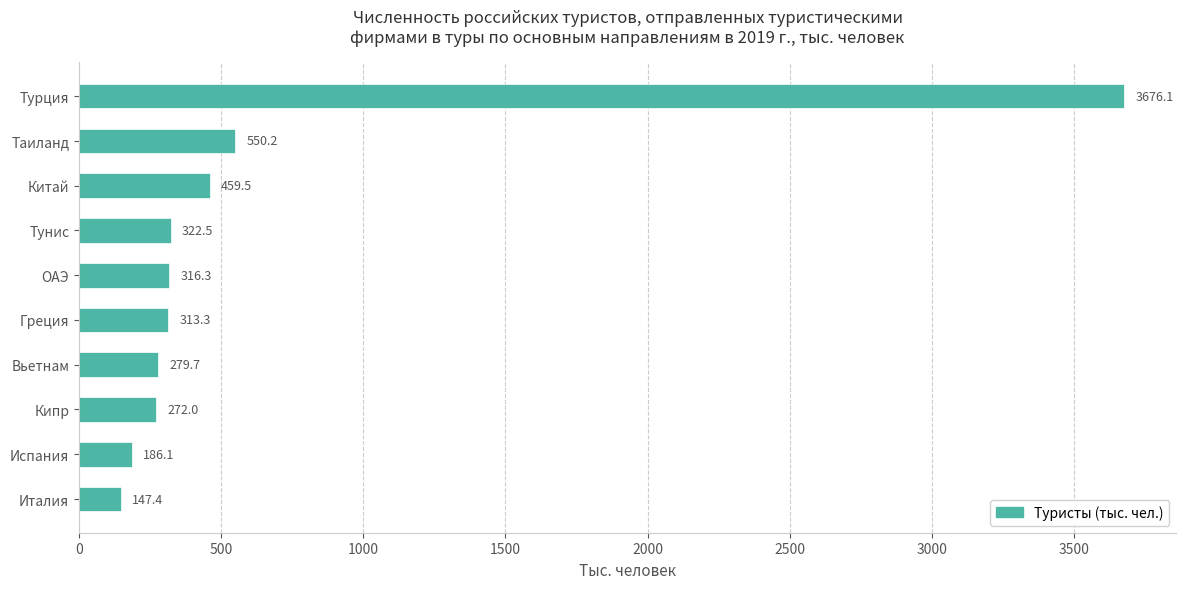

What is the difference between the maximum and minimum values?

3528.7